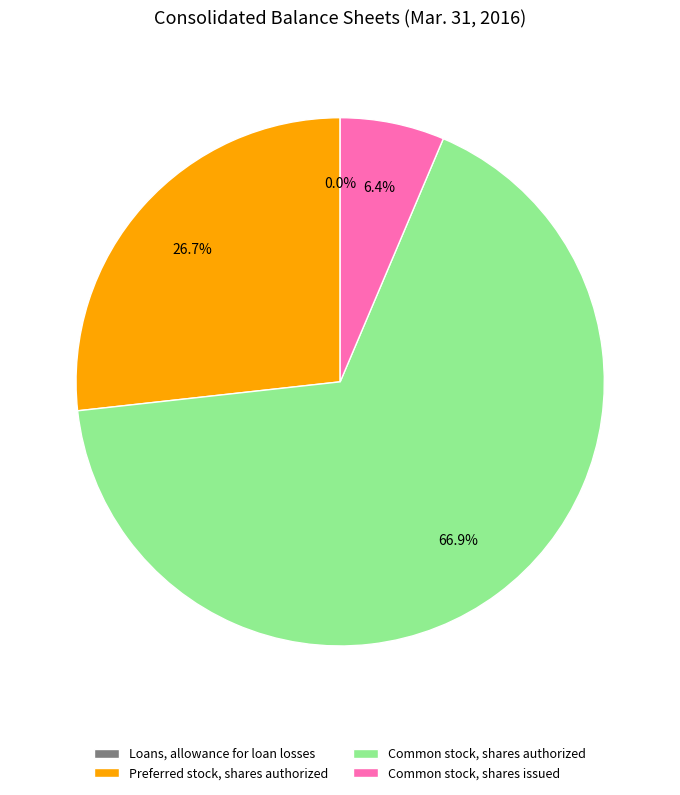

Combined, do Preferred stock, shares authorized and Common stock, shares issued account for over 50%?

No